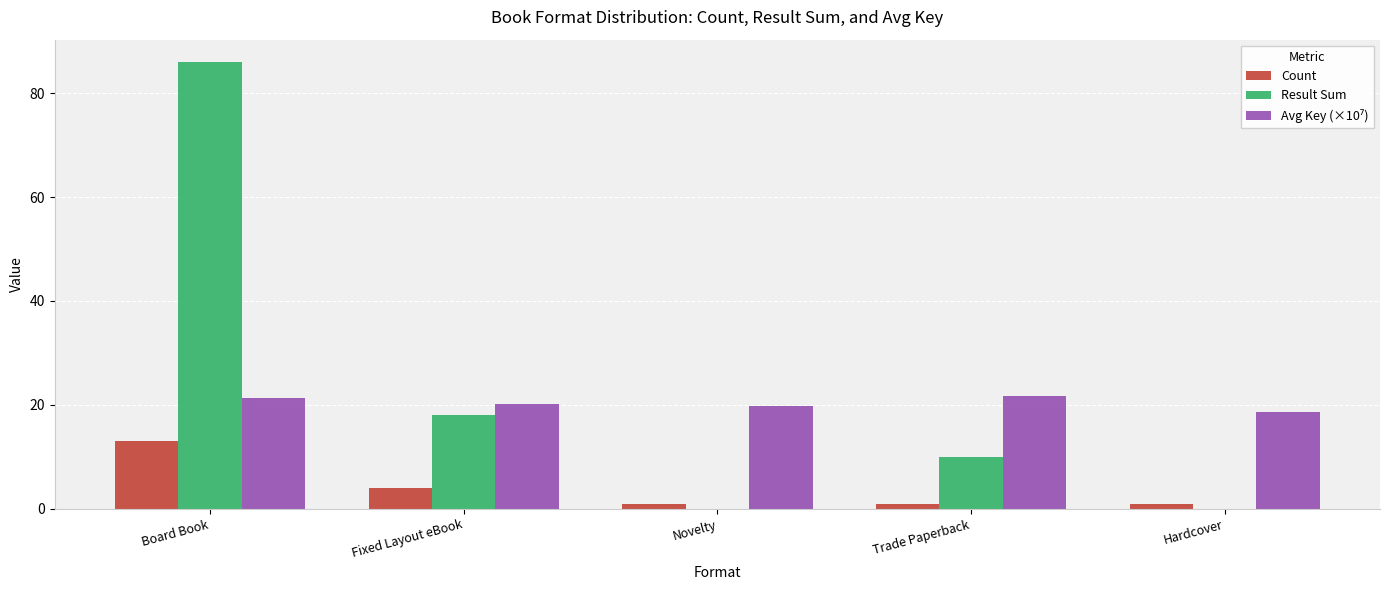

What is the maximum value for Count?

13.0